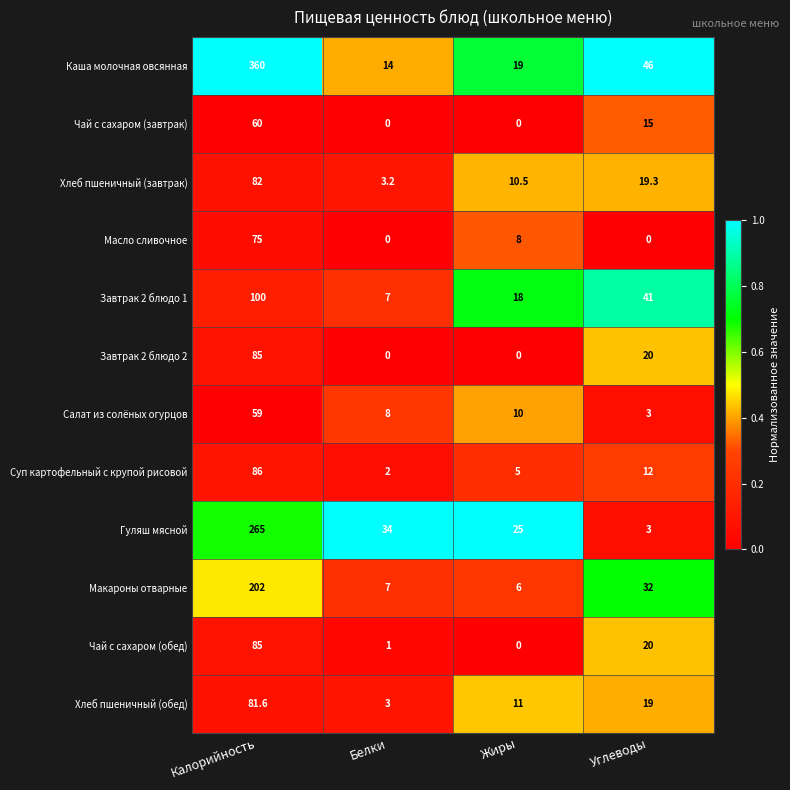

Which series has the largest total across all categories?

Каша молочная овсянная